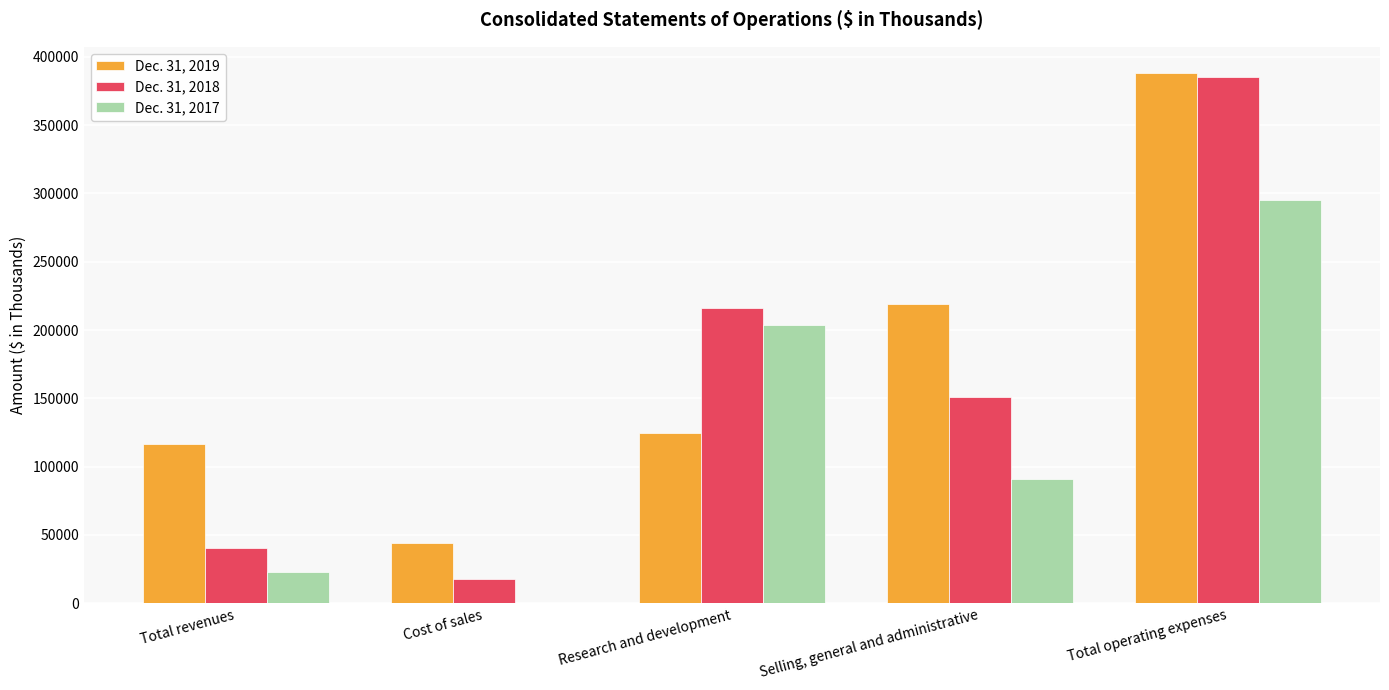

Is it true that Dec. 31, 2017 equals 76043 at Total operating expenses?

False